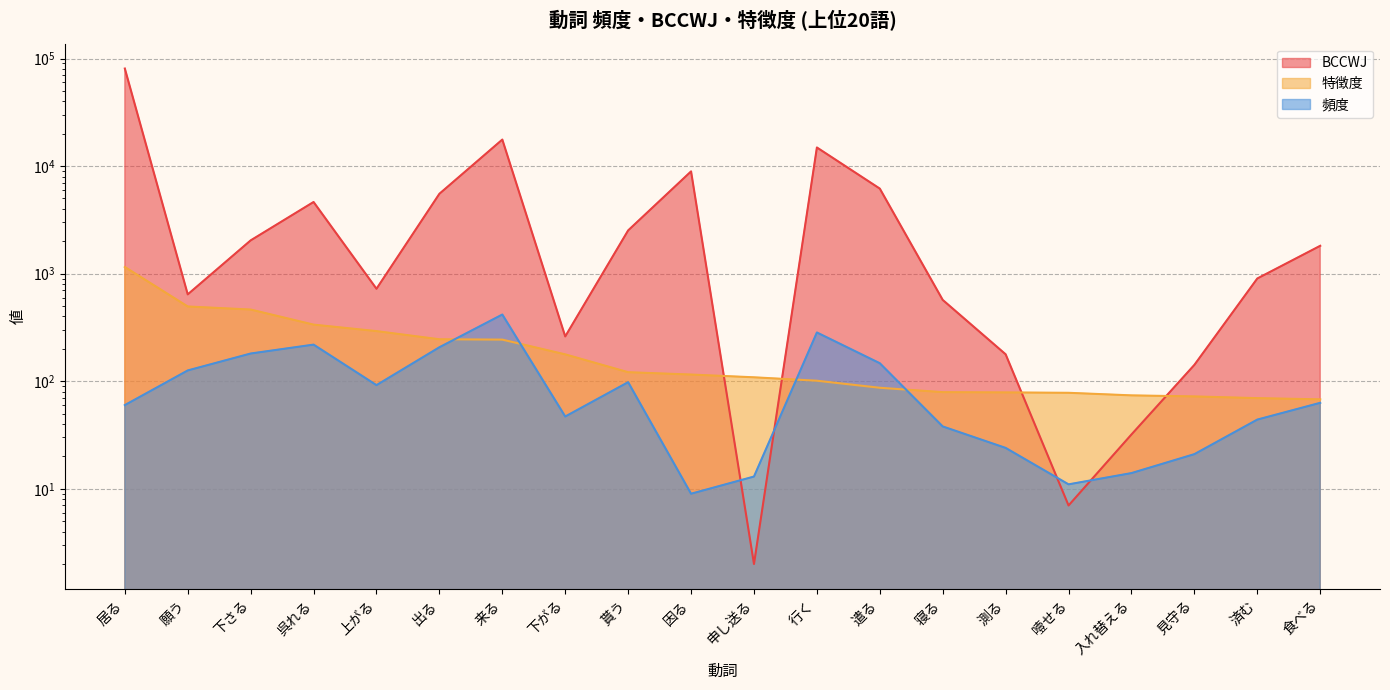

Does the chart display data point markers on the line(s)?

No